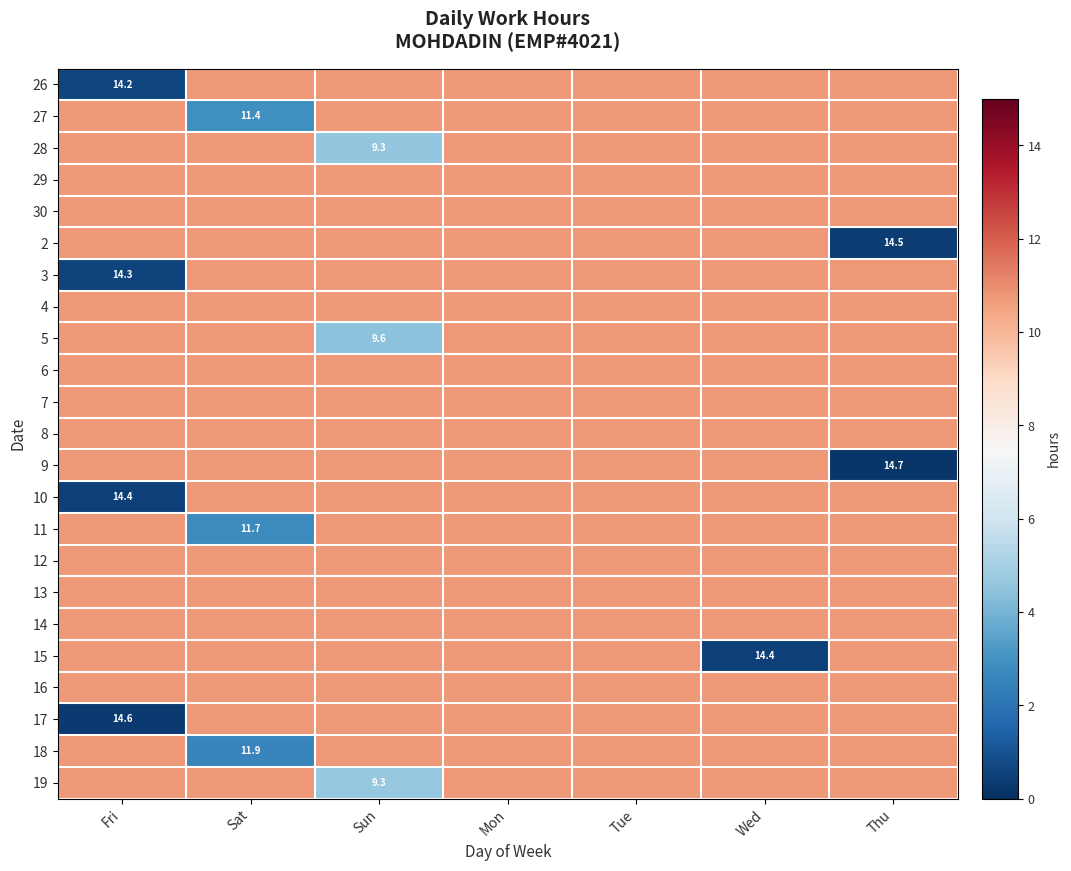

Which label corresponds to the largest value in the chart?

Thu